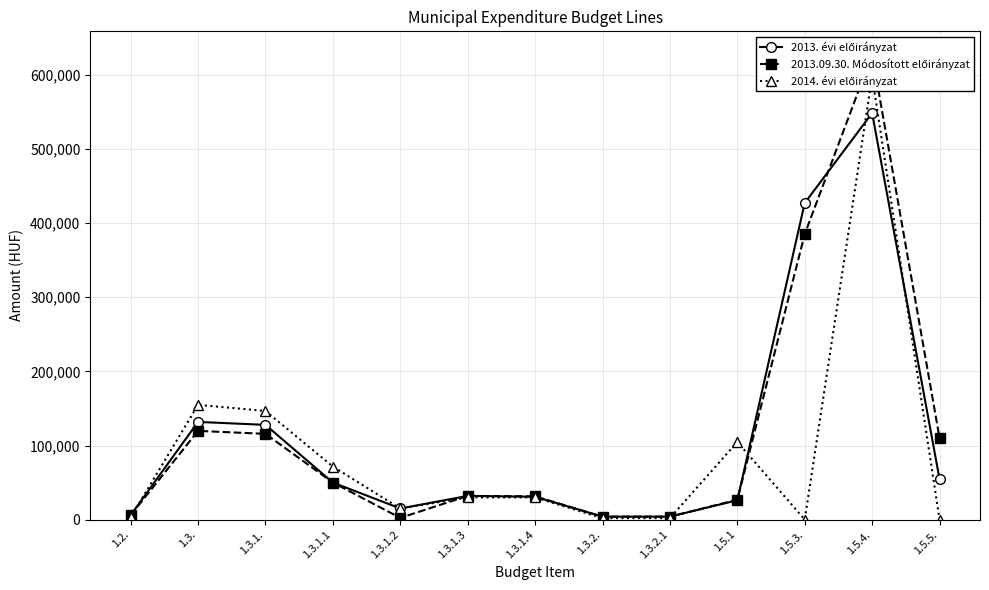

List the labels in order of 2014. évi előirányzat value, smallest first.

1.5.3., 1.5.5., 1.3.2., 1.3.2.1, 1.2., 1.3.1.2, 1.3.1.3, 1.3.1.4, 1.3.1.1, 1.5.1, 1.3.1., 1.3., 1.5.4.